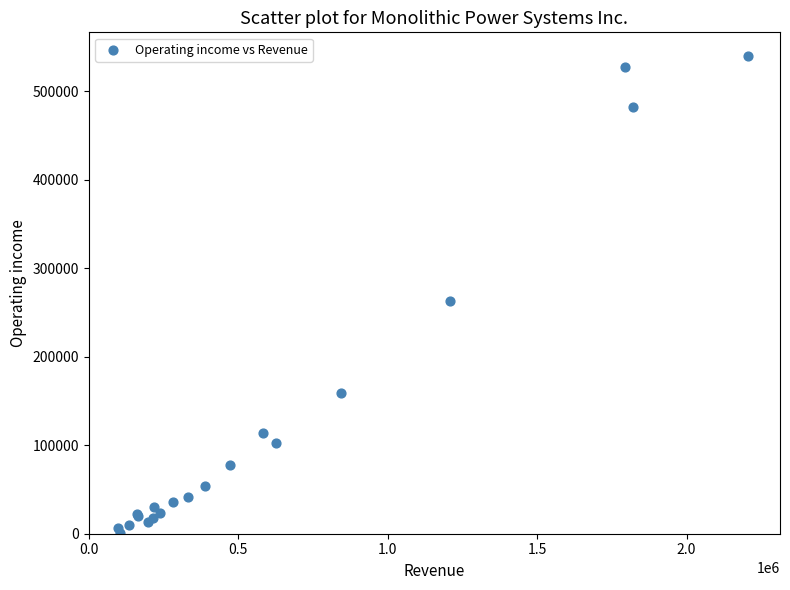

What Y value in the scatter plot is closest to 270296?

262417